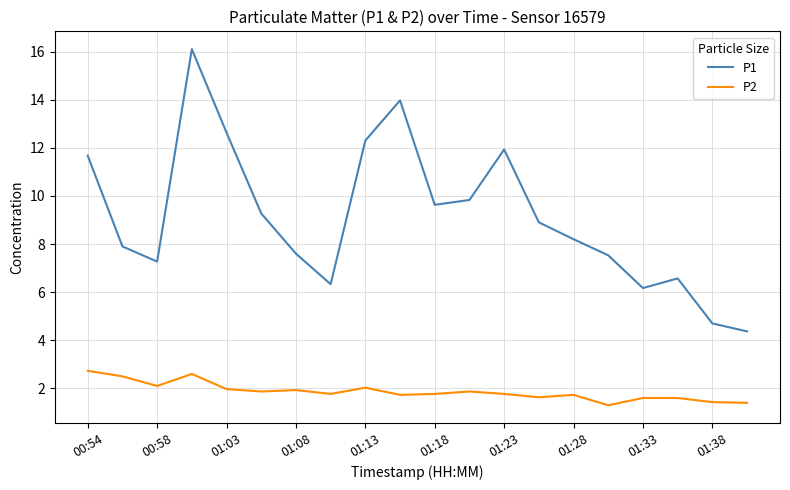

How many interior local valleys does the P1 series have?

4